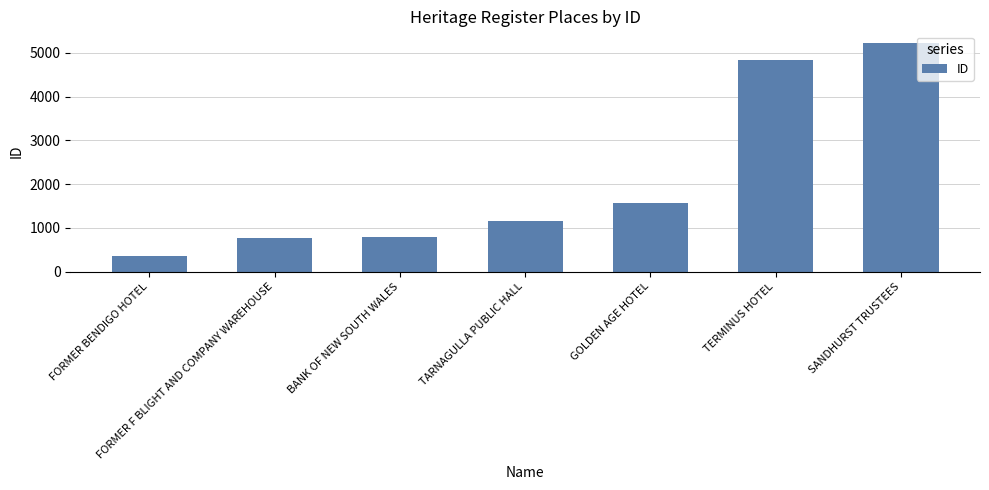

What position from the right is BANK OF NEW SOUTH WALES?

5